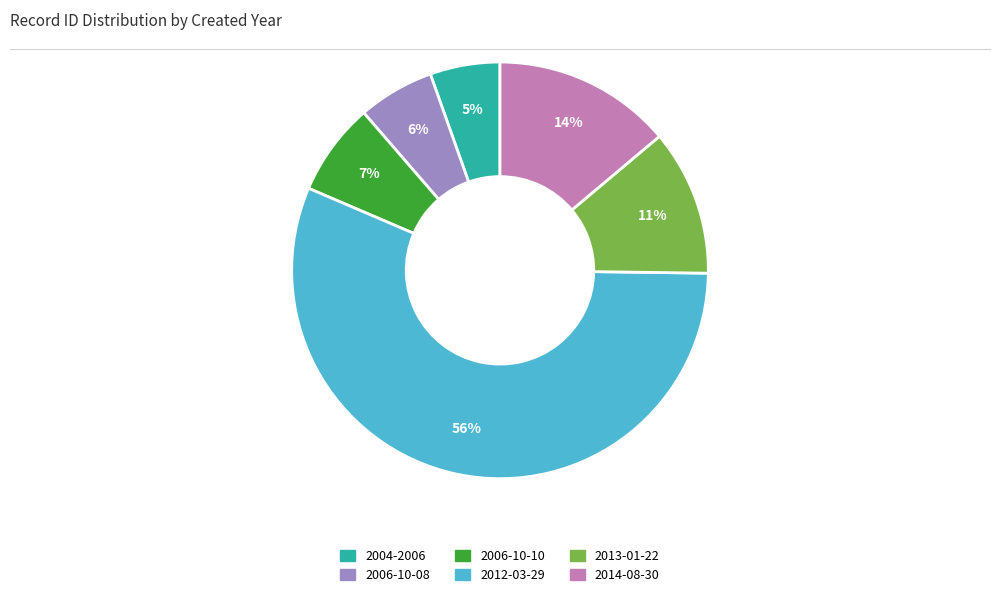

Count the number of slices in the pie.

6